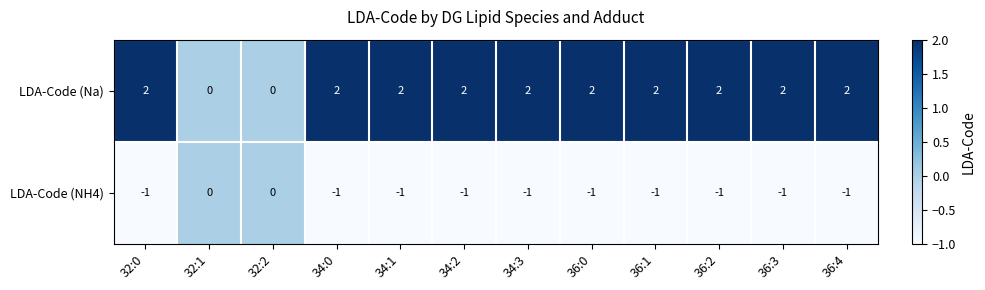

Reading left to right, extract all data points from this chart.

LDA-Code (Na): 32:0=2	32:1=0	32:2=0	34:0=2	34:1=2	34:2=2	34:3=2	36:0=2	36:1=2	36:2=2	36:3=2	36:4=2
LDA-Code (NH4): 32:0=-1	32:1=0	32:2=0	34:0=-1	34:1=-1	34:2=-1	34:3=-1	36:0=-1	36:1=-1	36:2=-1	36:3=-1	36:4=-1